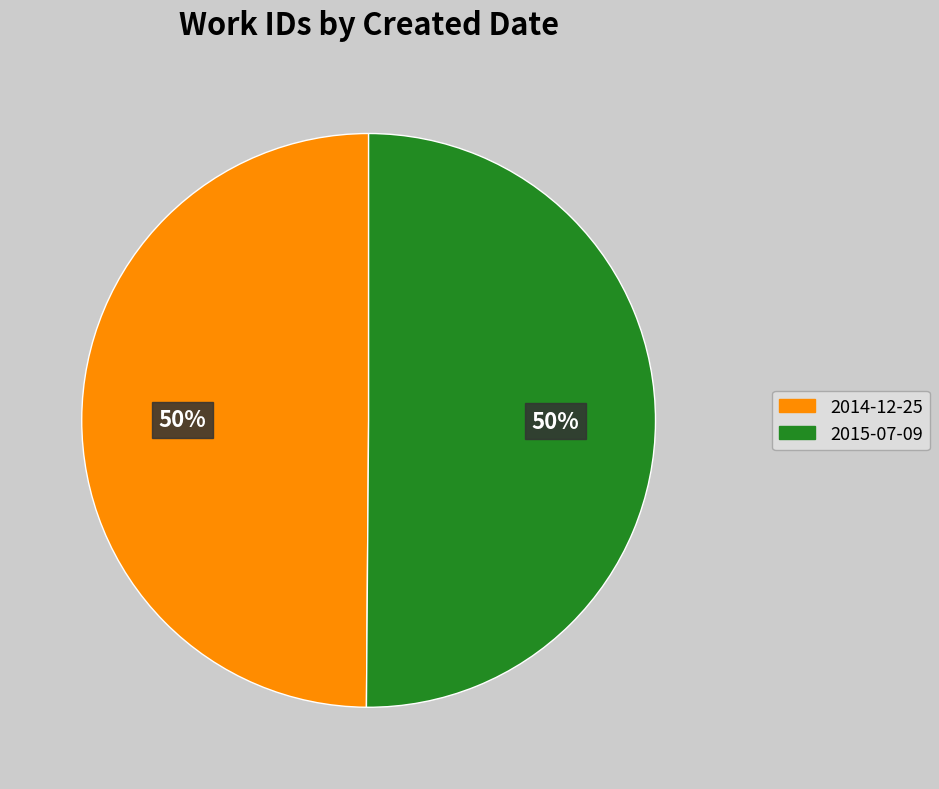

Combined, do 2014-12-25 and 2015-07-09 account for over 50%?

Yes